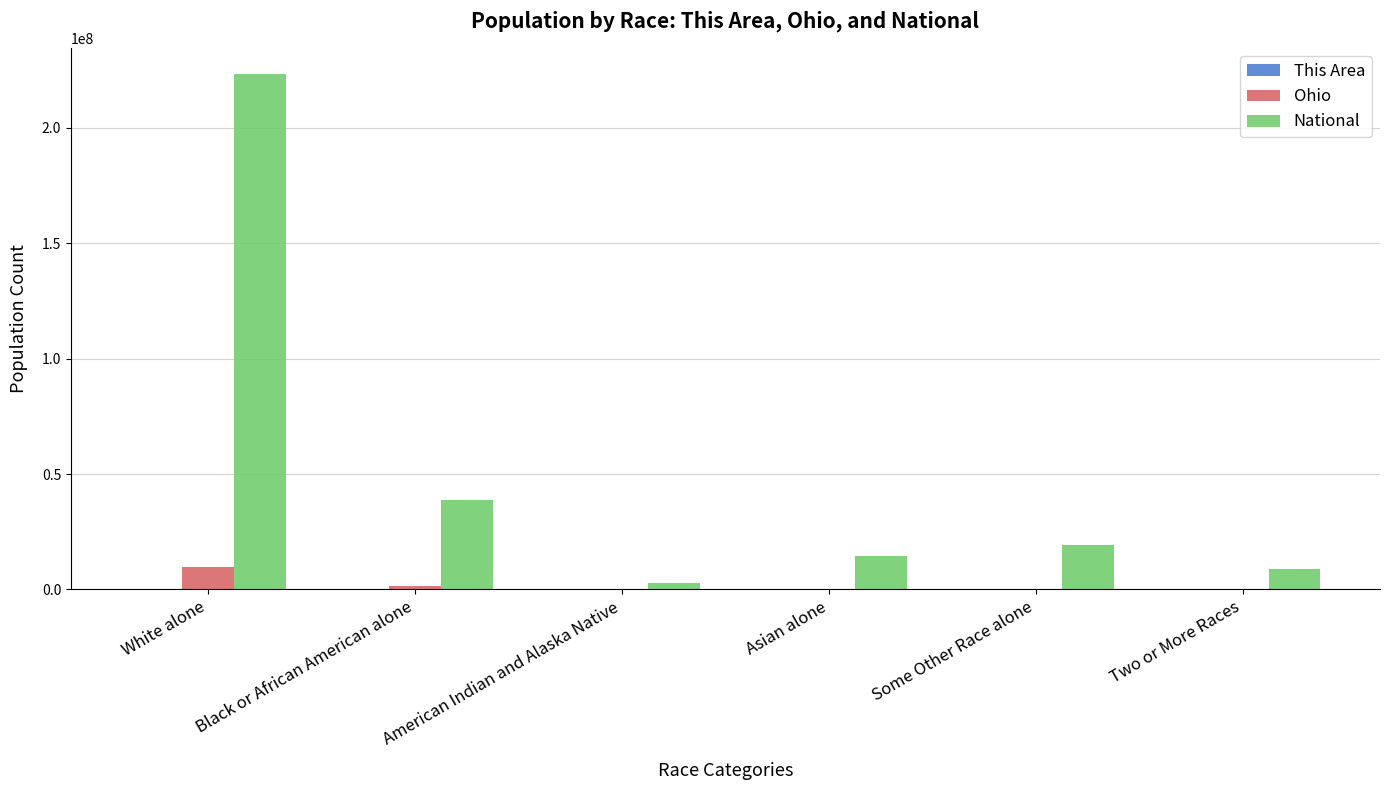

What is the sum of all National values?

308205525